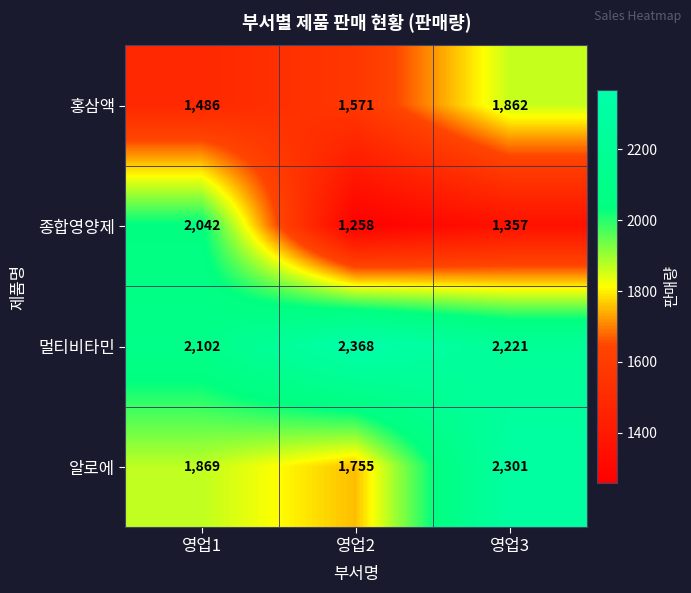

How many series are shown in this chart?

4